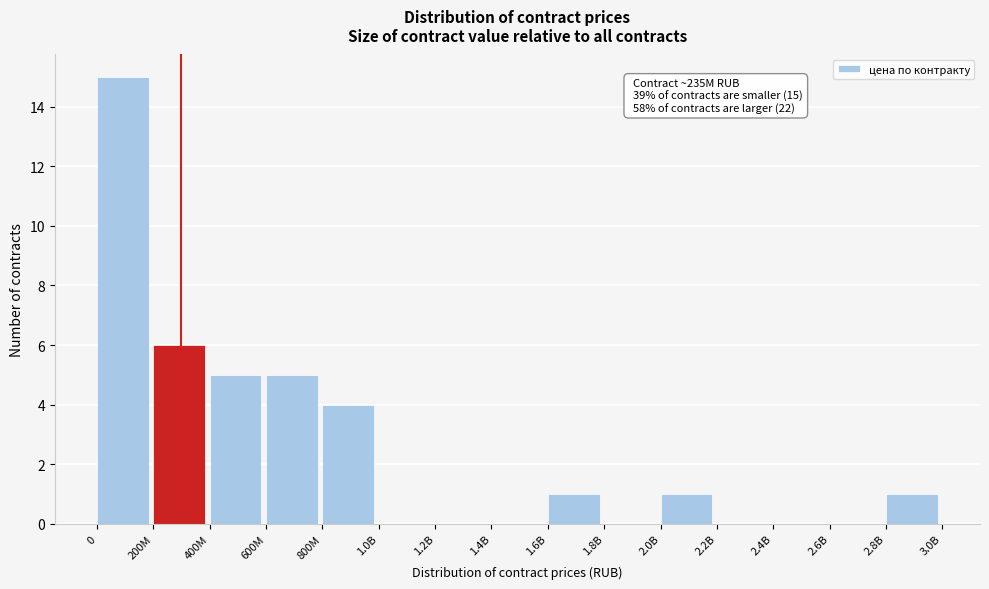

Reading right to left, extract all data points from this chart.

2.8B=1	2.6B=0	2.4B=0	2.2B=0	2.0B=1	1.8B=0	1.6B=1	1.4B=0	1.2B=0	1.0B=0	800M=4	600M=5	400M=5	200M=6	0=15